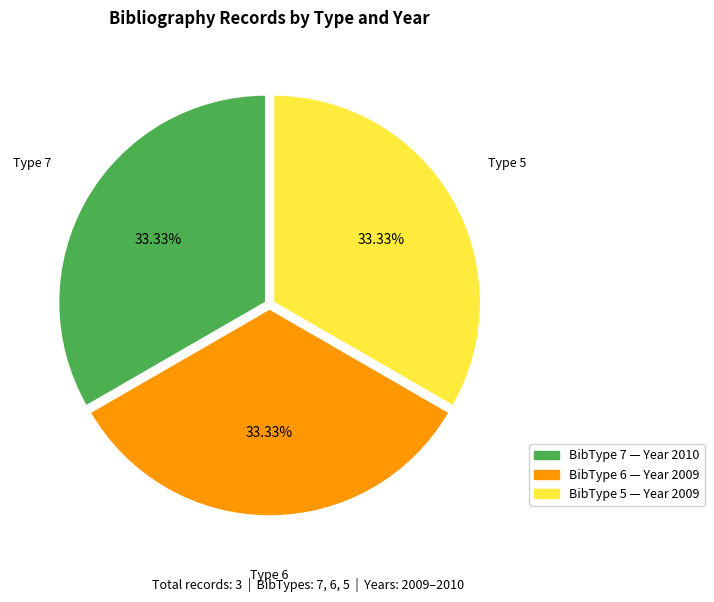

To the nearest percent, what is the average slice percentage?

33%